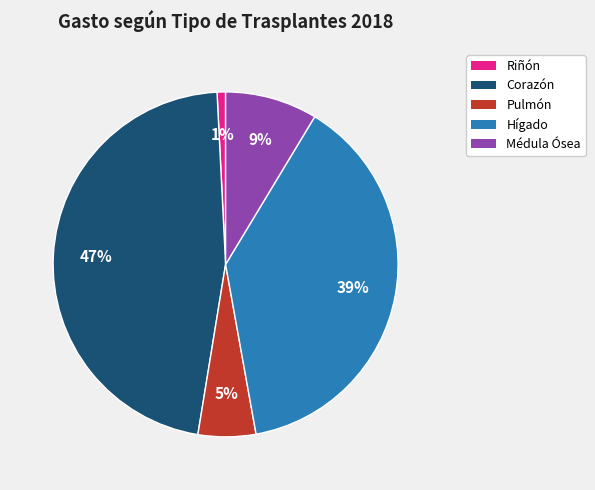

Combined, do Médula Ósea and Pulmón account for over 50%?

No